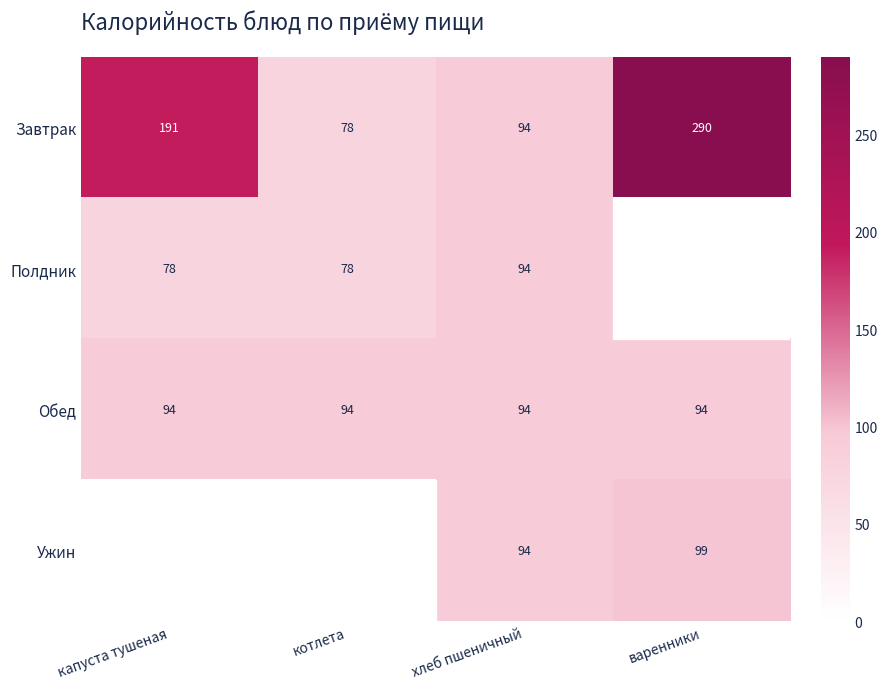

How many values in the Завтрак series are below 191?

2